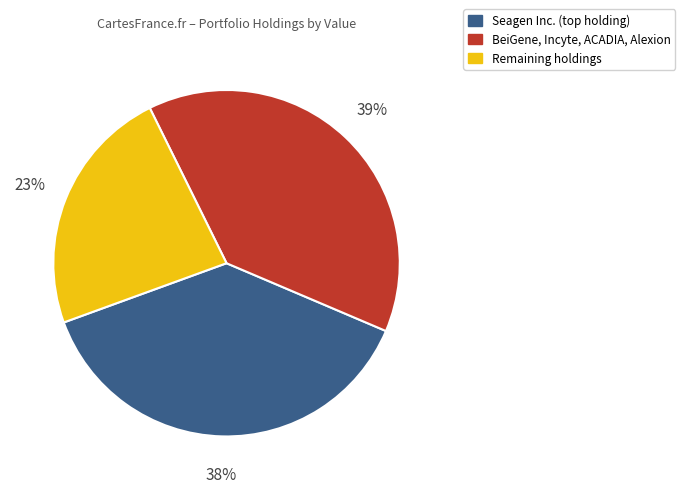

Is there any slice that represents more than half of the pie?

No